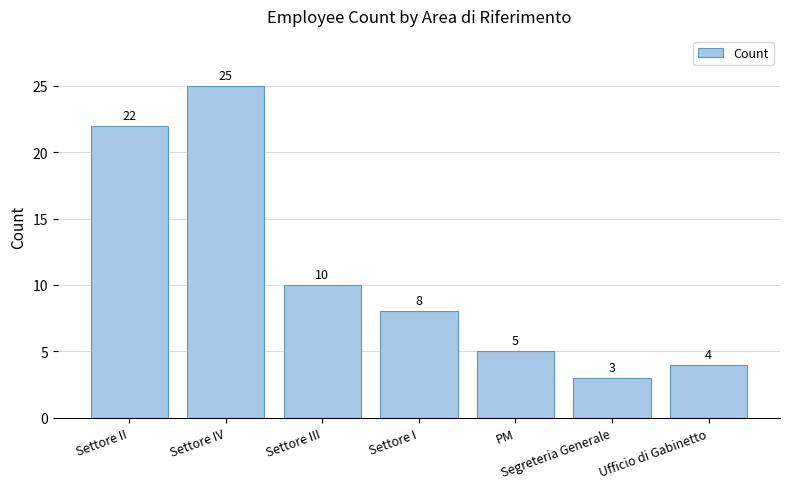

Between Segreteria Generale and Settore III, which is larger?

Settore III